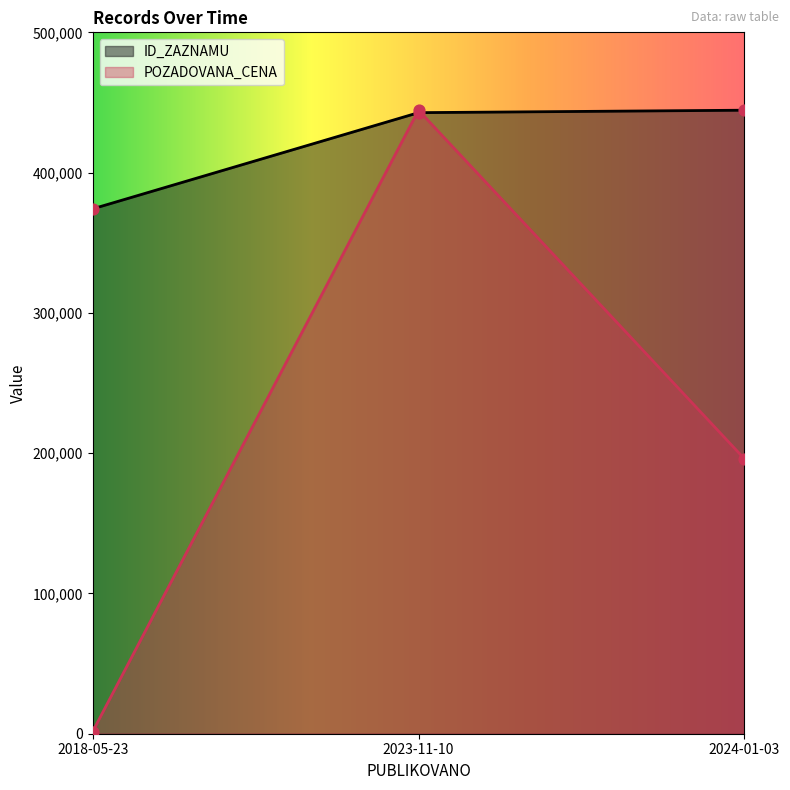

At how many categories does at least one series exceed 104848?

3